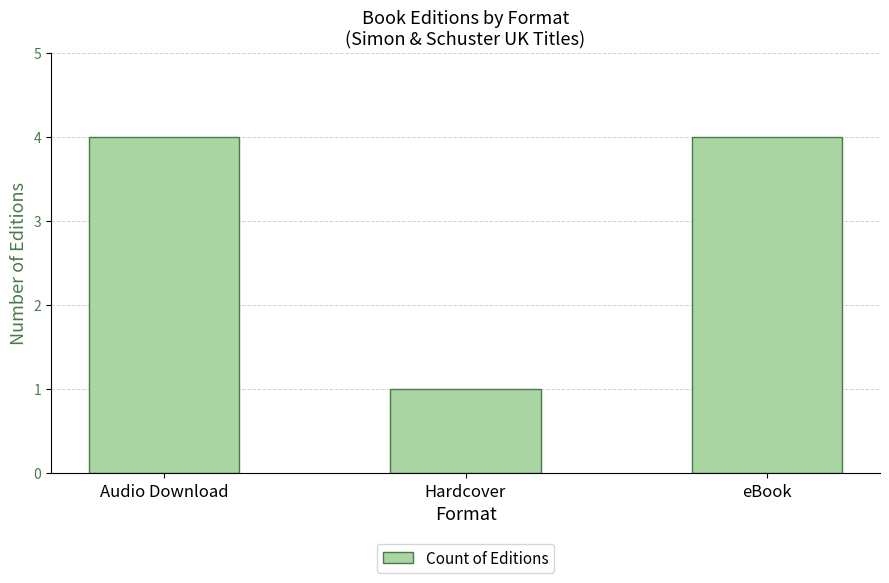

What is the ratio of the value at eBook to the value at Hardcover?

4.0